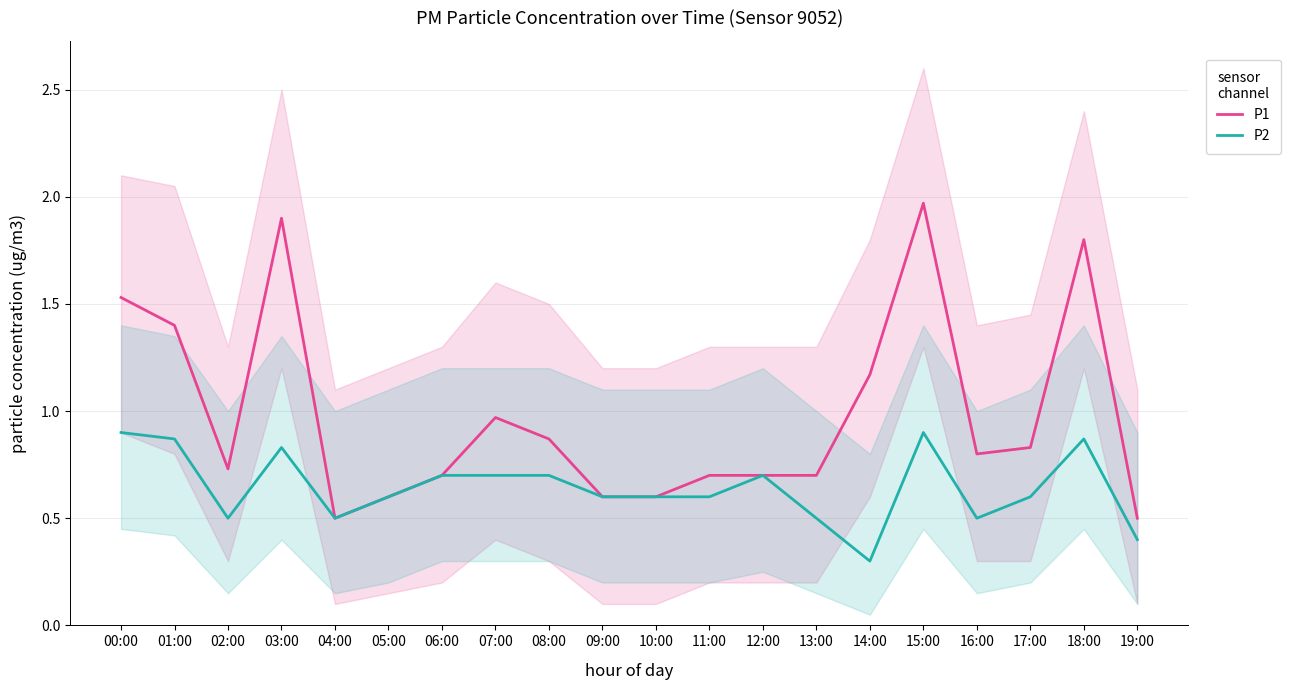

True or false: P2 and P1 intersect in this chart.

False